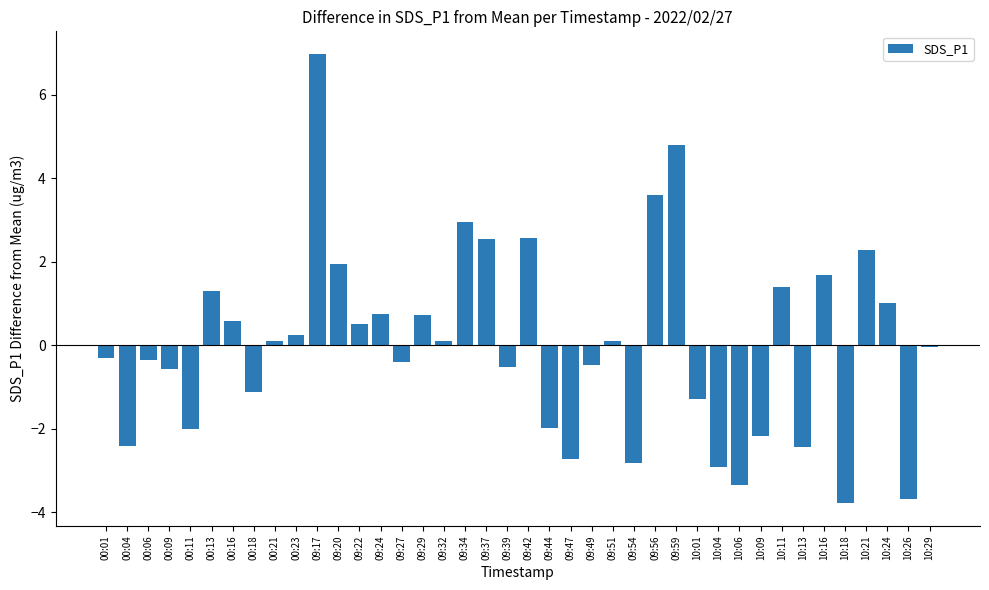

What is the label of the 17th bar from the right?

09:49